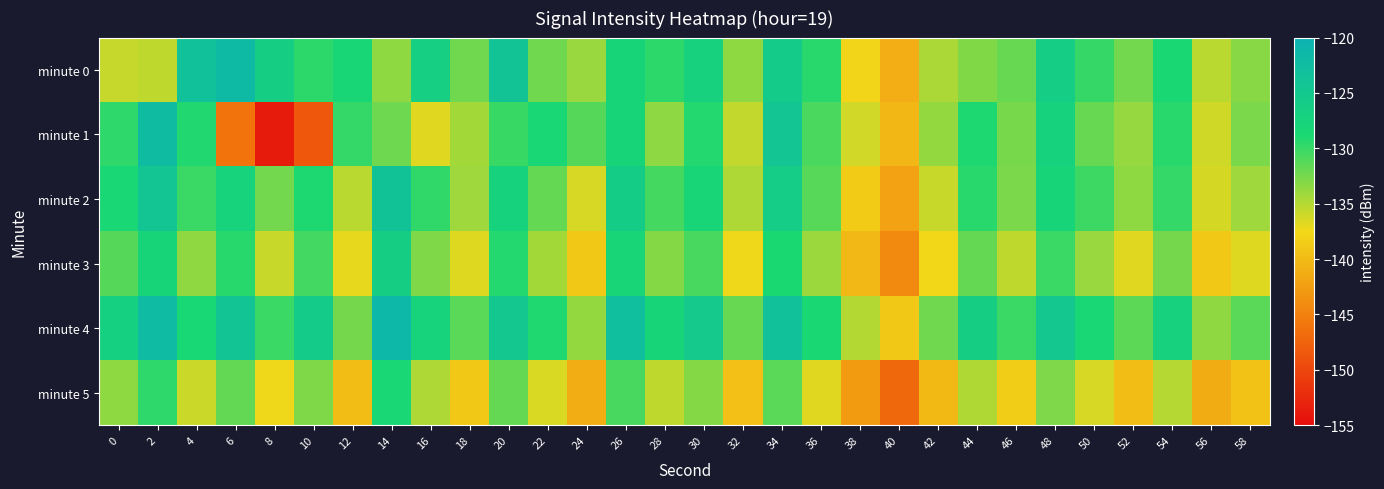

Which category has the lowest value across all series?

8